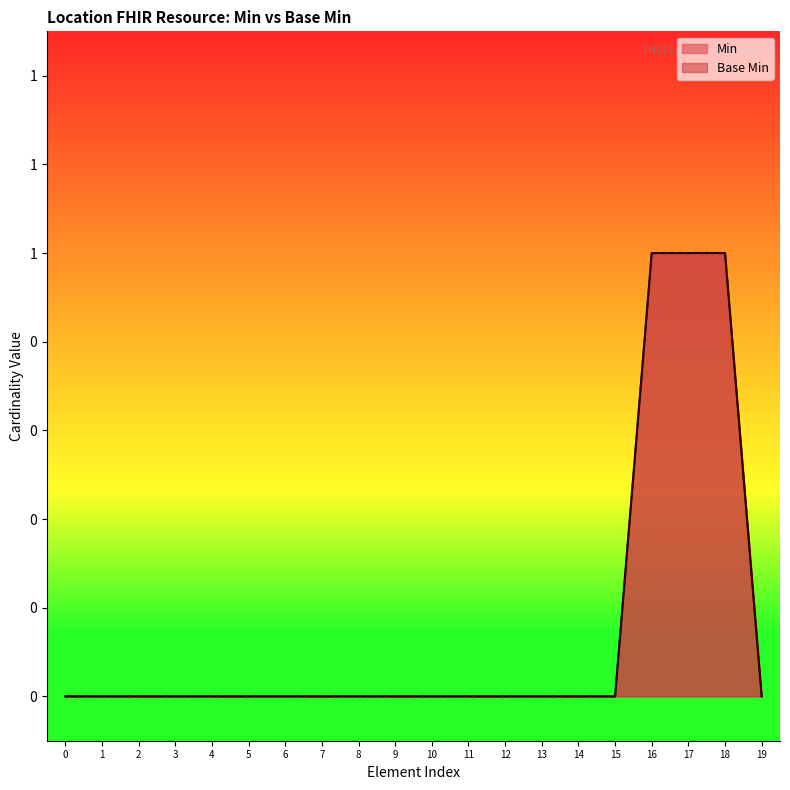

True or false: Base Min and Min intersect in this chart.

False